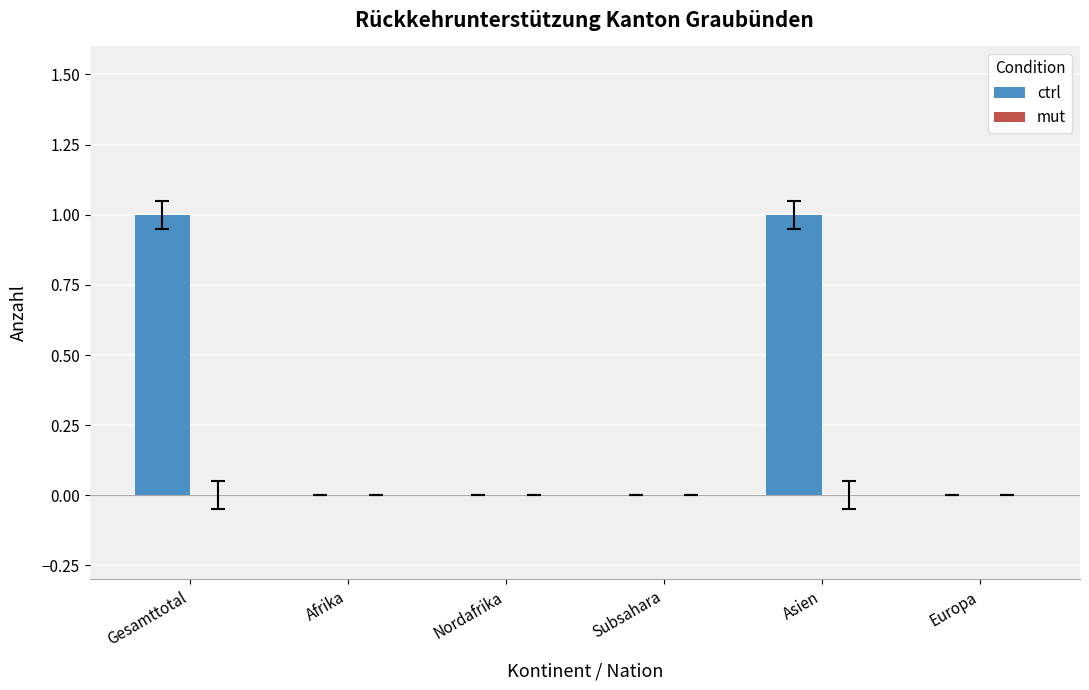

The value at Gesamttotal is 2. True or false?

False